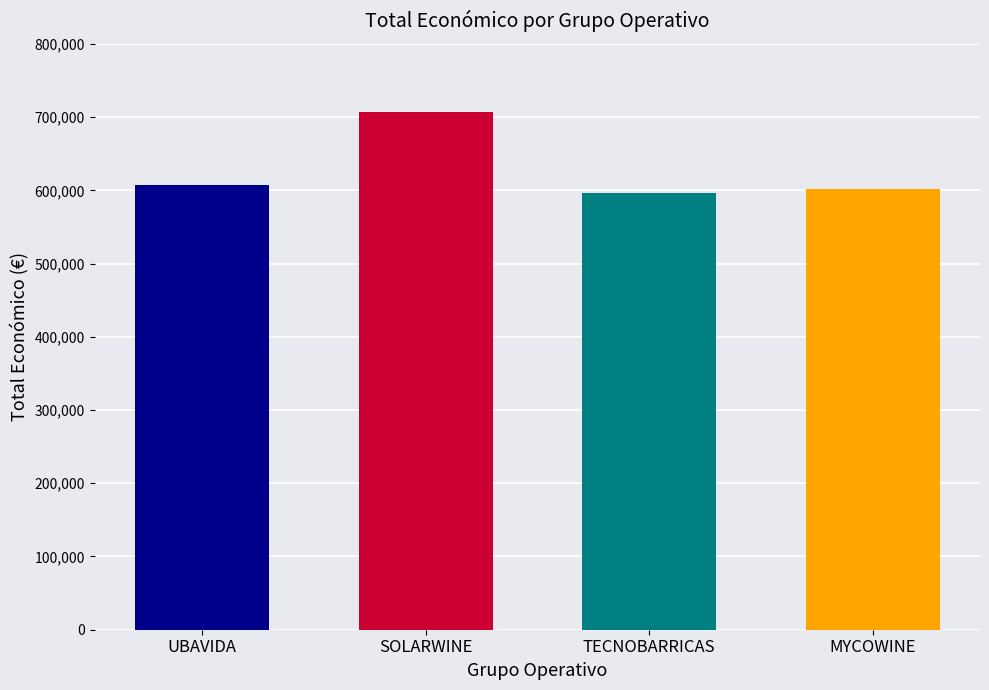

What is the approximate value at MYCOWINE?

602295.4